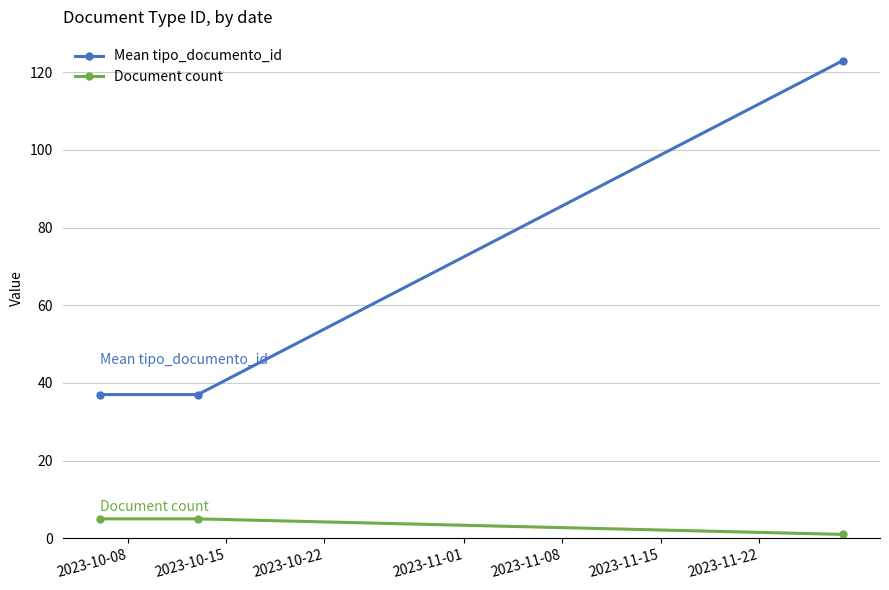

How many data points in Document count are less than 5?

1